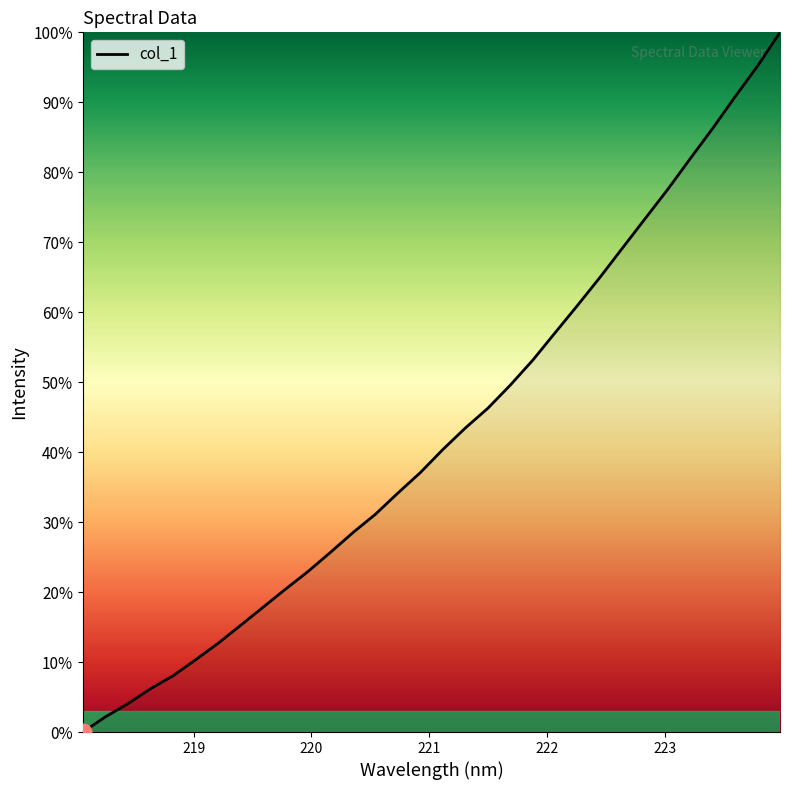

How many values exceed 40?

16